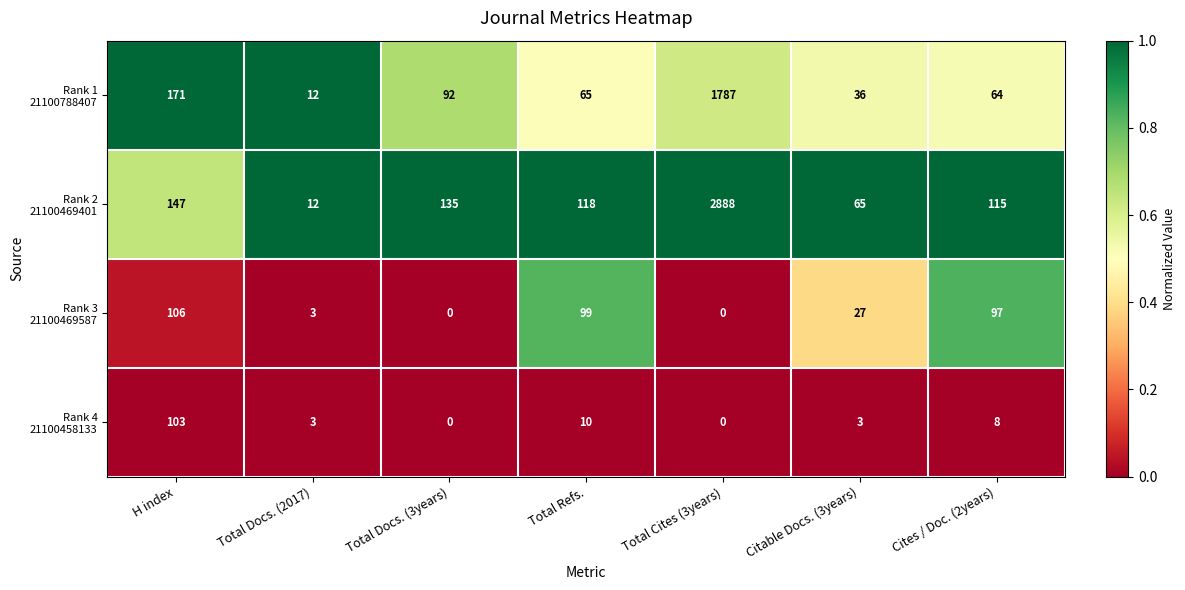

What is the maximum value shown in the chart?

2888